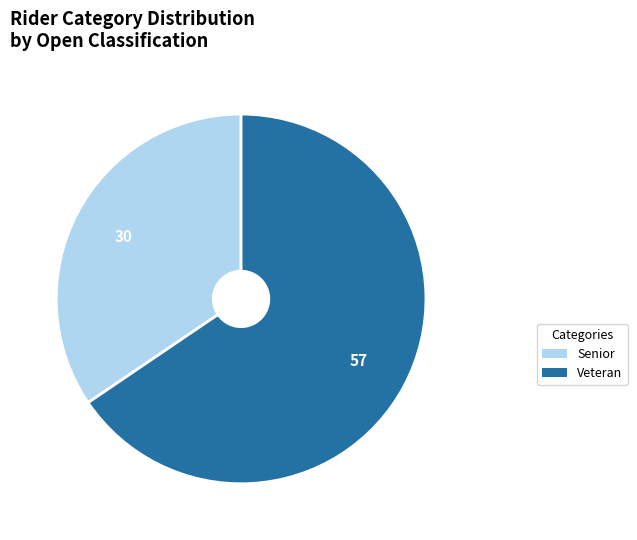

Is it true that Veteran is 66% of the pie?

True